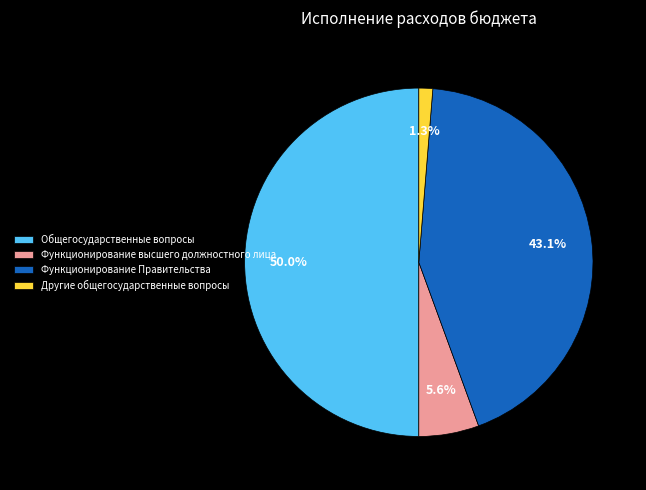

Between Другие общегосударственные вопросы and Функционирование высшего должностного лица, which is larger?

Функционирование высшего должностного лица